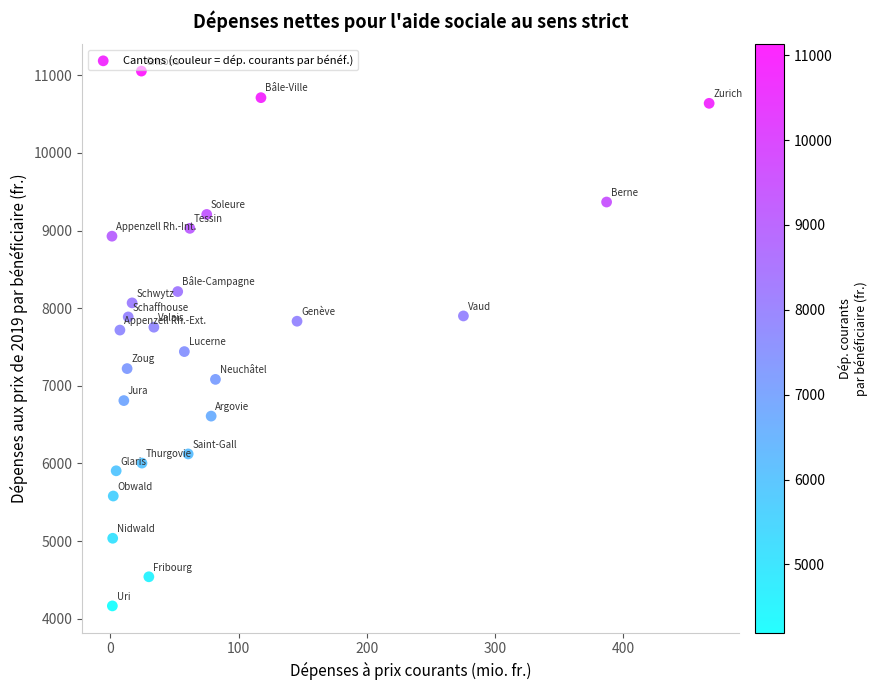

What is the range of Y values (max minus min)?

6887